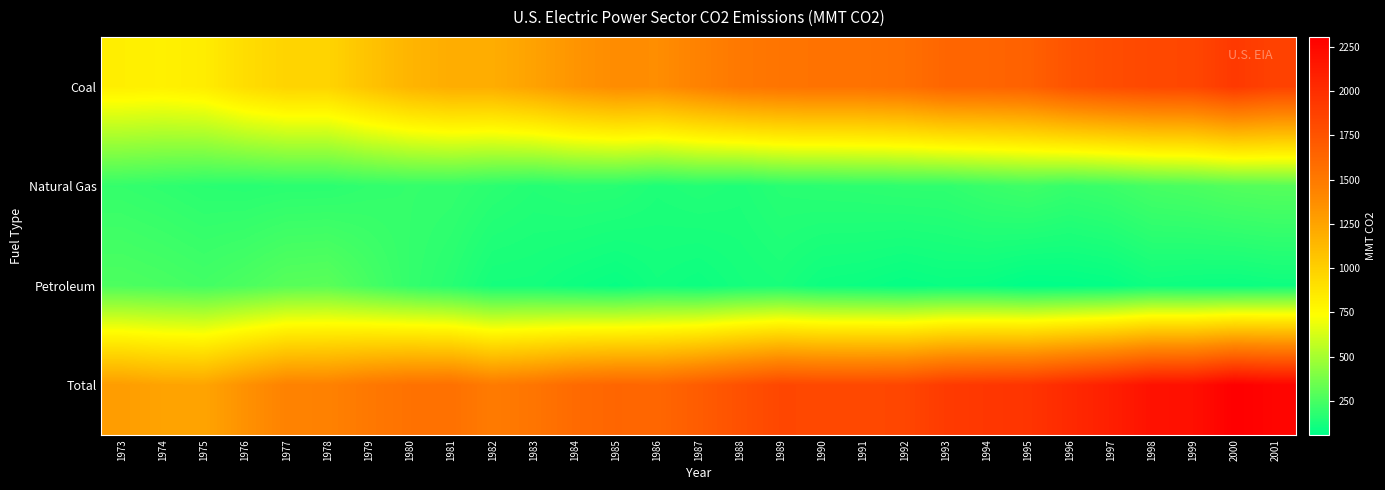

Reading left to right, what are all the values shown in this chart?

Coal: 1973=823.5	1974=811.6	1975=835.6	1976=924.5	1977=976.0	1978=973.7	1979=1070.9	1980=1152.9	1981=1196.8	1982=1196.6	1983=1256.6	1984=1333.3	1985=1383.1	1986=1373.7	1987=1443.1	1988=1507.4	1989=1534.7	1990=1546.5	1991=1547.2	1992=1568.5	1993=1631.6	1994=1637.9	1995=1659.9	1996=1751.5	1997=1796.0	1998=1827.1	1999=1835.4	2000=1926.4	2001=1868.8
Natural Gas: 1973=198.7	1974=186.5	1975=171.7	1976=167.0	1977=174.0	1978=174.7	1979=191.5	1980=200.2	1981=197.7	1982=175.5	1983=157.5	1984=169.5	1985=166.1	1986=141.5	1987=154.6	1988=142.7	1989=168.2	1990=175.4	1991=179.0	1992=186.1	1993=187.6	1994=210.9	1995=228.2	1996=204.9	1997=218.8	1998=247.7	1999=259.9	2000=280.8	2001=289.4
Petroleum: 1973=263.9	1974=252.8	1975=237.5	1976=260.8	1977=292.6	1978=299.3	1979=246.5	1980=197.7	1981=165.3	1982=117.7	1983=116.0	1984=96.7	1985=82.0	1986=109.2	1987=94.6	1988=117.6	1989=128.1	1990=97.5	1991=90.7	1992=75.5	1993=86.4	1994=81.2	1995=58.7	1996=63.4	1997=72.2	1998=101.3	1999=93.8	2000=88.5	2001=98.6
Total: 1973=1286.1	1974=1250.9	1975=1244.8	1976=1352.3	1977=1442.6	1978=1447.8	1979=1508.9	1980=1550.9	1981=1559.8	1982=1489.9	1983=1530.2	1984=1599.6	1985=1631.2	1986=1624.4	1987=1692.2	1988=1767.8	1989=1835.8	1990=1825.6	1991=1824.4	1992=1839.0	1993=1914.6	1994=1939.7	1995=1957.1	1996=2030.1	1997=2097.7	1998=2186.6	1999=2199.8	2000=2306.2	2001=2268.0